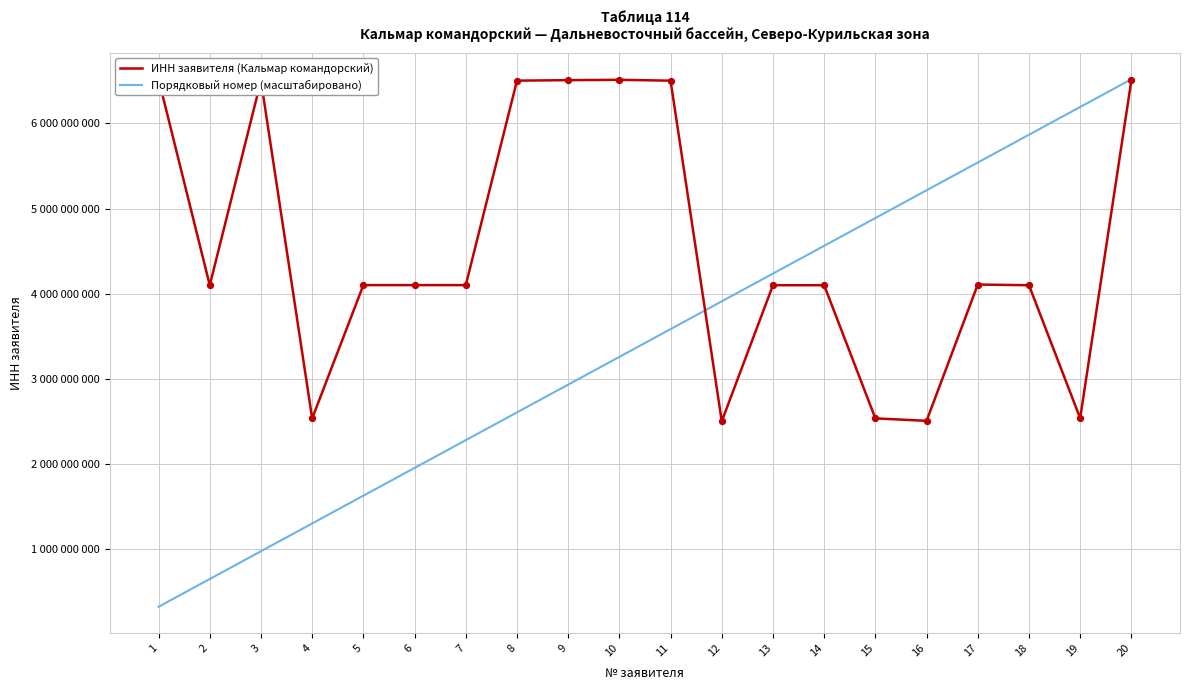

At how many categories does at least one series exceed 3962065467?

18